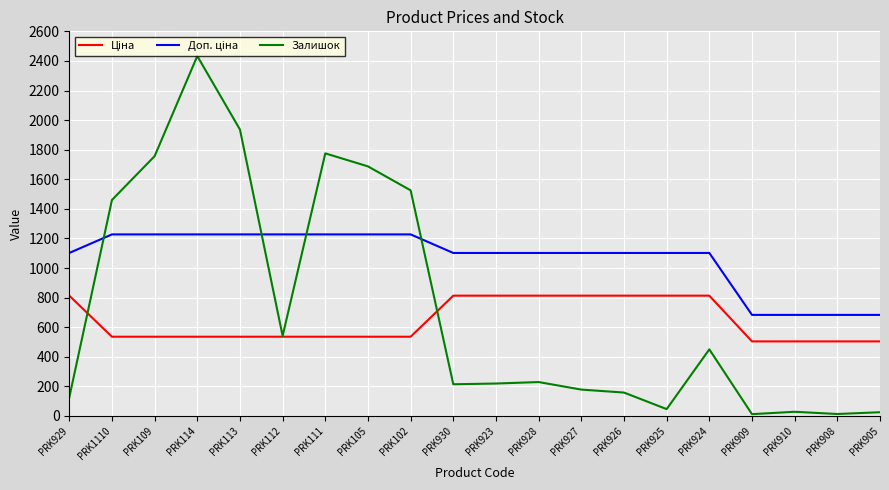

Where does the Залишок series first go above 229?

PRK1110